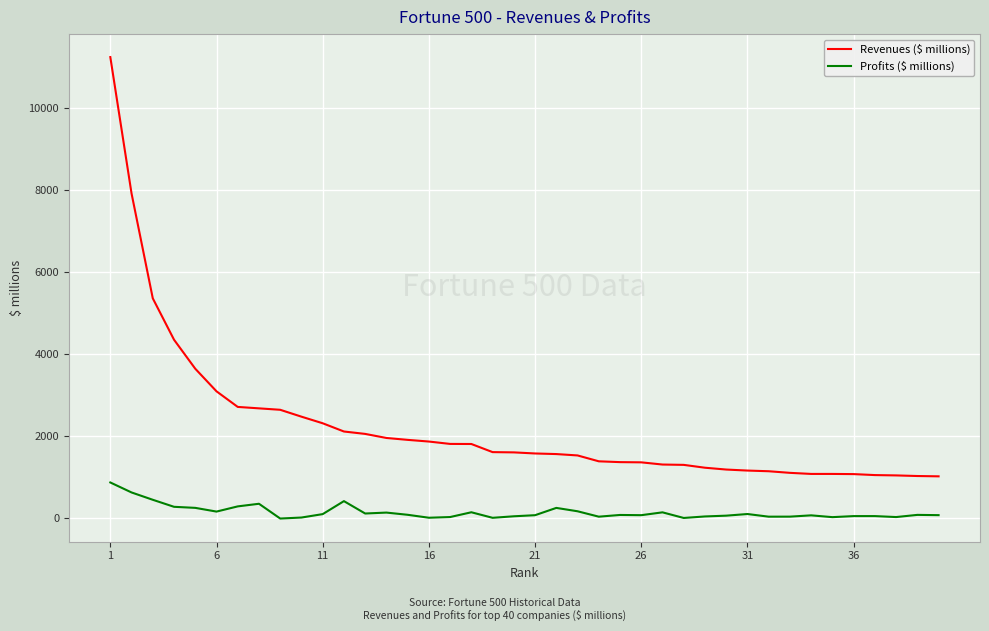

Which series has the largest total across all categories?

Revenues ($ millions)